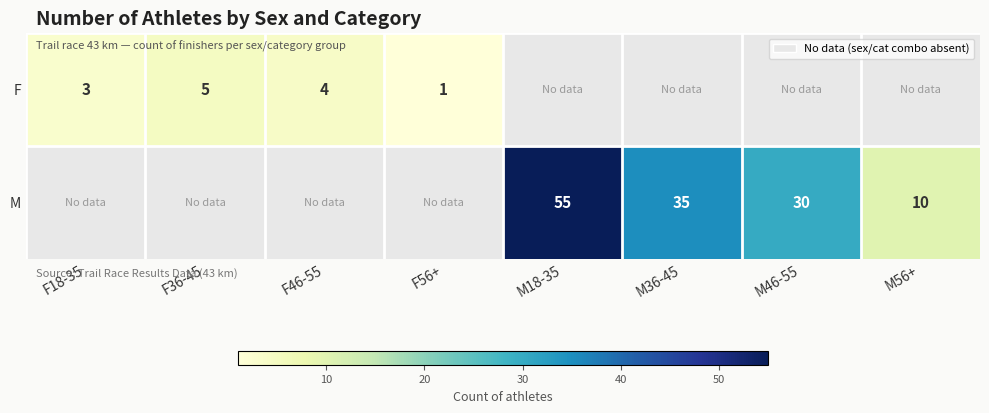

What is the sum of the F values at F56+ and F18-35?

4